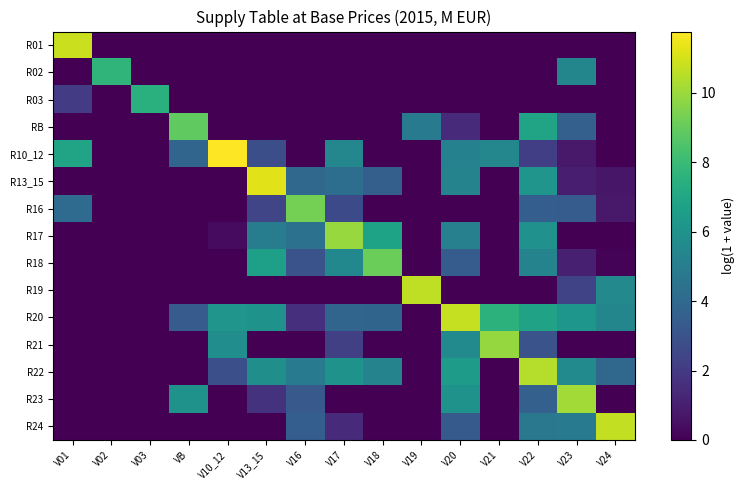

Reading right to left, what are all the values shown in this chart?

R01: V24=0.0	V23=0.0	V22=0.0	V21=0.0	V20=0.0	V19=0.0	V18=0.0	V17=0.0	V16=0.0	V13_15=0.0	V10_12=0.0	VB=0.0	V03=0.0	V02=0.0	V01=10.8
R02: V24=0.0	V23=5.4	V22=0.0	V21=0.0	V20=0.0	V19=0.0	V18=0.0	V17=0.0	V16=0.0	V13_15=0.0	V10_12=0.0	VB=0.0	V03=0.0	V02=7.7	V01=0.0
R03: V24=0.0	V23=0.0	V22=0.0	V21=0.0	V20=0.0	V19=0.0	V18=0.0	V17=0.0	V16=0.0	V13_15=0.0	V10_12=0.0	VB=0.0	V03=7.5	V02=0.0	V01=2.1
RB: V24=0.0	V23=3.6	V22=6.9	V21=0.0	V20=1.4	V19=4.9	V18=0.0	V17=0.0	V16=0.0	V13_15=0.0	V10_12=0.0	VB=8.9	V03=0.0	V02=0.0	V01=0.0
R10_12: V24=0.0	V23=0.8	V22=2.2	V21=5.5	V20=5.2	V19=0.0	V18=0.0	V17=5.4	V16=0.0	V13_15=2.8	V10_12=11.8	VB=3.9	V03=0.0	V02=0.0	V01=6.9
R13_15: V24=0.7	V23=1.0	V22=6.1	V21=0.0	V20=5.2	V19=0.0	V18=3.6	V17=4.3	V16=4.0	V13_15=11.2	V10_12=0.0	VB=0.0	V03=0.0	V02=0.0	V01=0.0
R16: V24=0.8	V23=3.4	V22=3.5	V21=0.0	V20=0.0	V19=0.0	V18=0.0	V17=2.7	V16=9.3	V13_15=2.5	V10_12=0.0	VB=0.0	V03=0.0	V02=0.0	V01=4.1
R17: V24=0.0	V23=0.0	V22=6.0	V21=0.0	V20=5.1	V19=0.0	V18=6.8	V17=9.9	V16=4.4	V13_15=4.9	V10_12=0.3	VB=0.0	V03=0.0	V02=0.0	V01=0.0
R18: V24=0.1	V23=1.0	V22=5.3	V21=0.0	V20=3.4	V19=0.0	V18=9.1	V17=5.5	V16=3.0	V13_15=6.6	V10_12=0.0	VB=0.0	V03=0.0	V02=0.0	V01=0.0
R19: V24=5.5	V23=2.4	V22=0.0	V21=0.0	V20=0.0	V19=10.6	V18=0.0	V17=0.0	V16=0.0	V13_15=0.0	V10_12=0.0	VB=0.0	V03=0.0	V02=0.0	V01=0.0
R20: V24=5.4	V23=6.2	V22=6.8	V21=7.6	V20=10.7	V19=0.0	V18=3.8	V17=3.8	V16=1.6	V13_15=6.0	V10_12=6.1	VB=3.4	V03=0.0	V02=0.0	V01=0.0
R21: V24=0.0	V23=0.0	V22=3.0	V21=9.9	V20=5.6	V19=0.0	V18=0.0	V17=2.2	V16=0.0	V13_15=0.0	V10_12=5.8	VB=0.0	V03=0.0	V02=0.0	V01=0.0
R22: V24=3.9	V23=5.6	V22=10.4	V21=0.0	V20=6.5	V19=0.0	V18=5.3	V17=6.0	V16=4.8	V13_15=5.9	V10_12=2.9	VB=0.0	V03=0.0	V02=0.0	V01=0.0
R23: V24=0.0	V23=10.2	V22=3.6	V21=0.0	V20=6.0	V19=0.0	V18=0.0	V17=0.0	V16=3.3	V13_15=1.7	V10_12=0.0	VB=6.0	V03=0.0	V02=0.0	V01=0.0
R24: V24=10.7	V23=4.8	V22=4.7	V21=0.0	V20=3.3	V19=0.0	V18=0.0	V17=1.5	V16=3.5	V13_15=0.0	V10_12=0.0	VB=0.0	V03=0.0	V02=0.0	V01=0.0